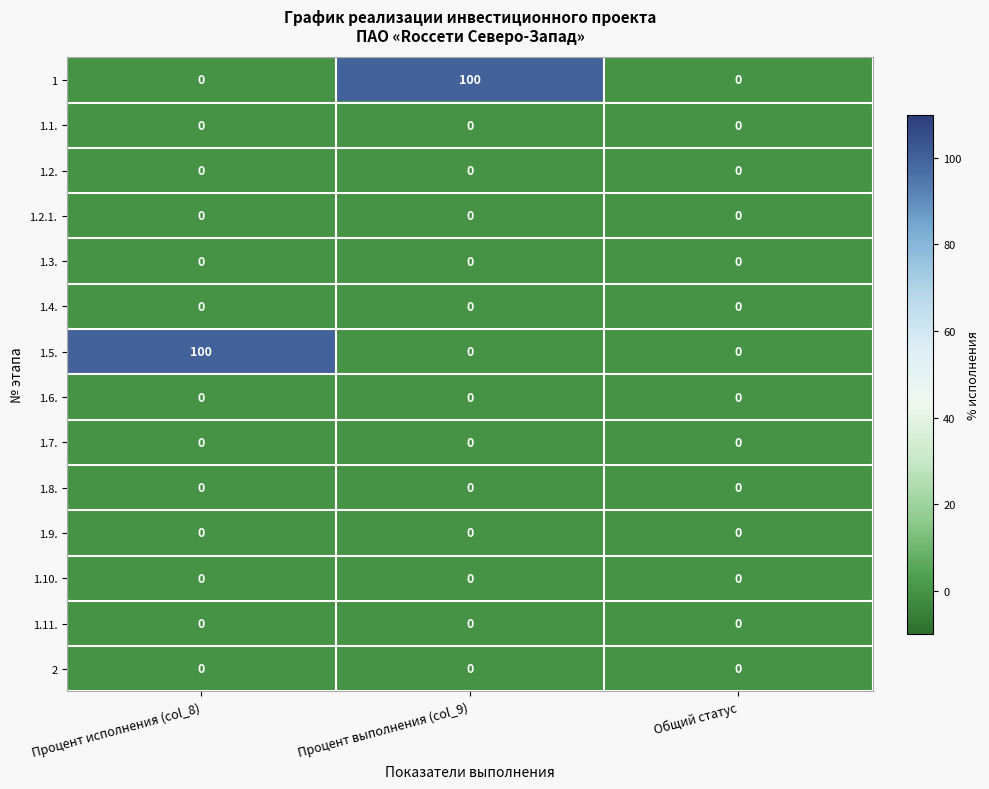

What is the difference between the highest and lowest values at Процент выполнения (col_9)?

100